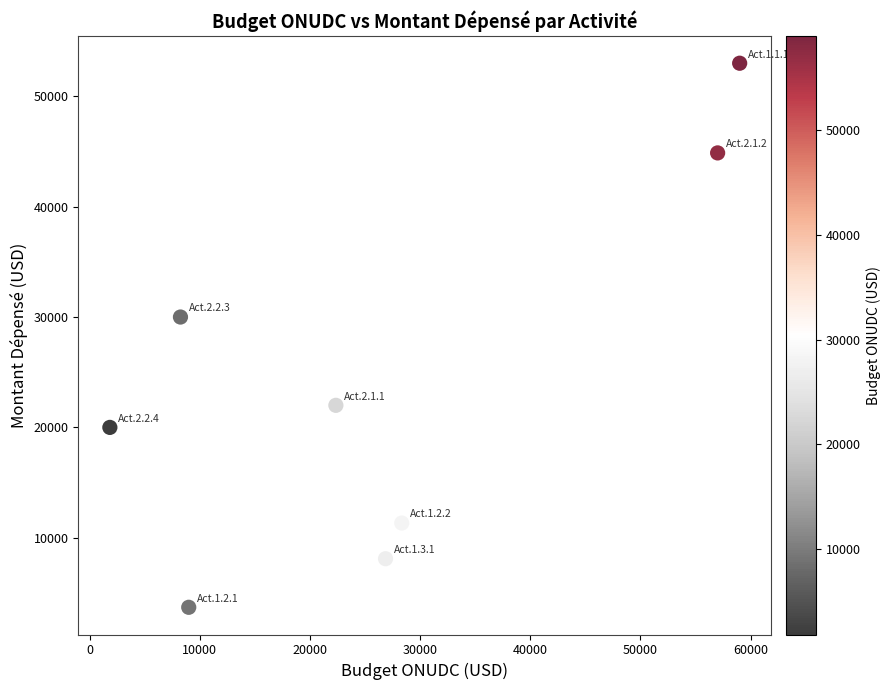

What Y value in the scatter plot is closest to 28348?

30000.0